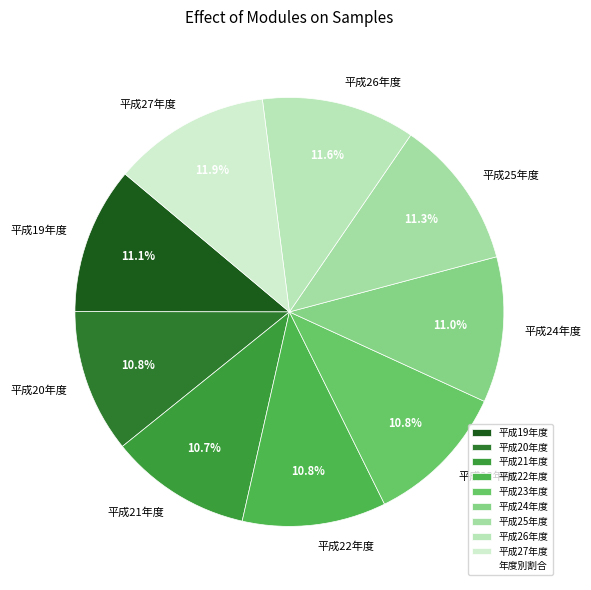

Does 平成19年度 represent more than half of the total?

No